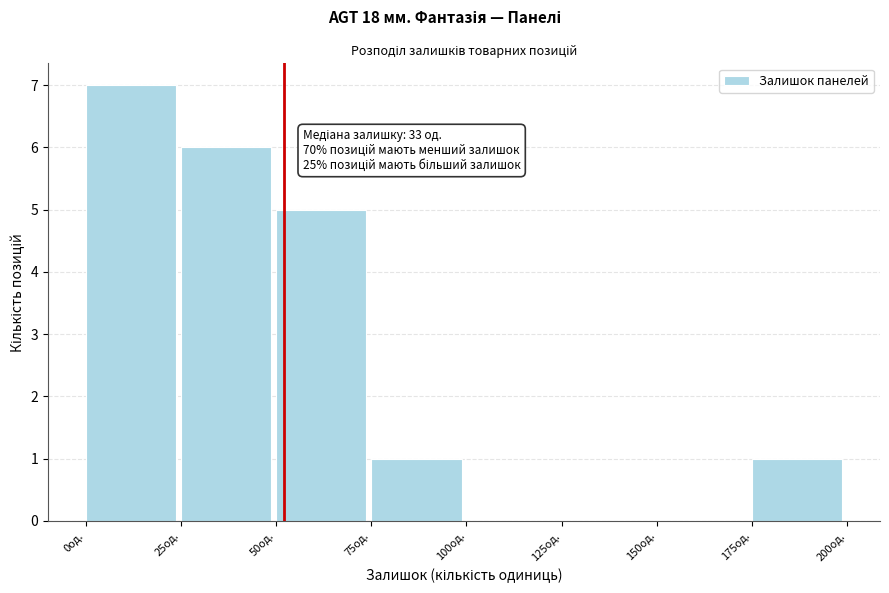

Which range on the x-axis has the tallest bar?

0 to 25